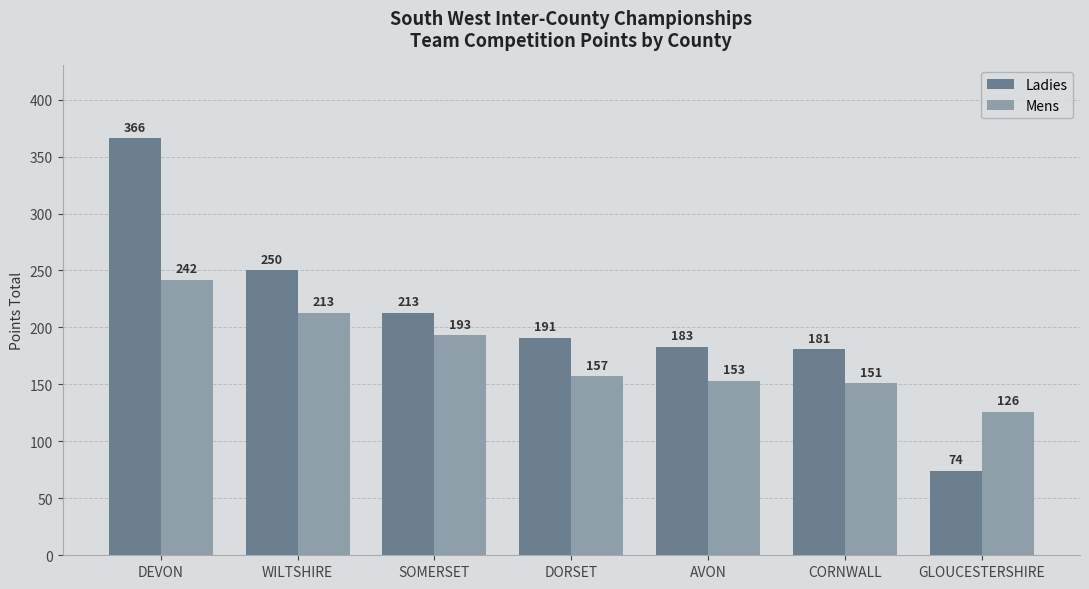

Rank the series by their maximum value, from lowest to highest.

Mens, Ladies